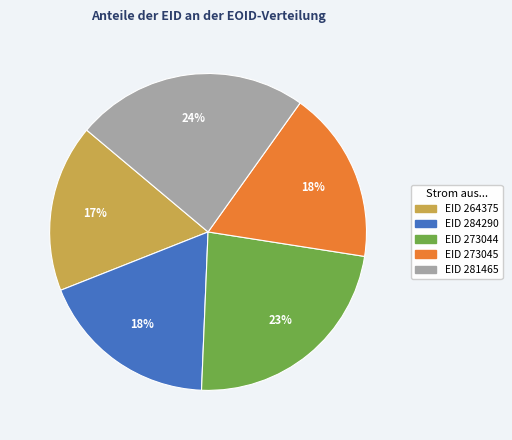

Is there any slice that represents more than half of the pie?

No